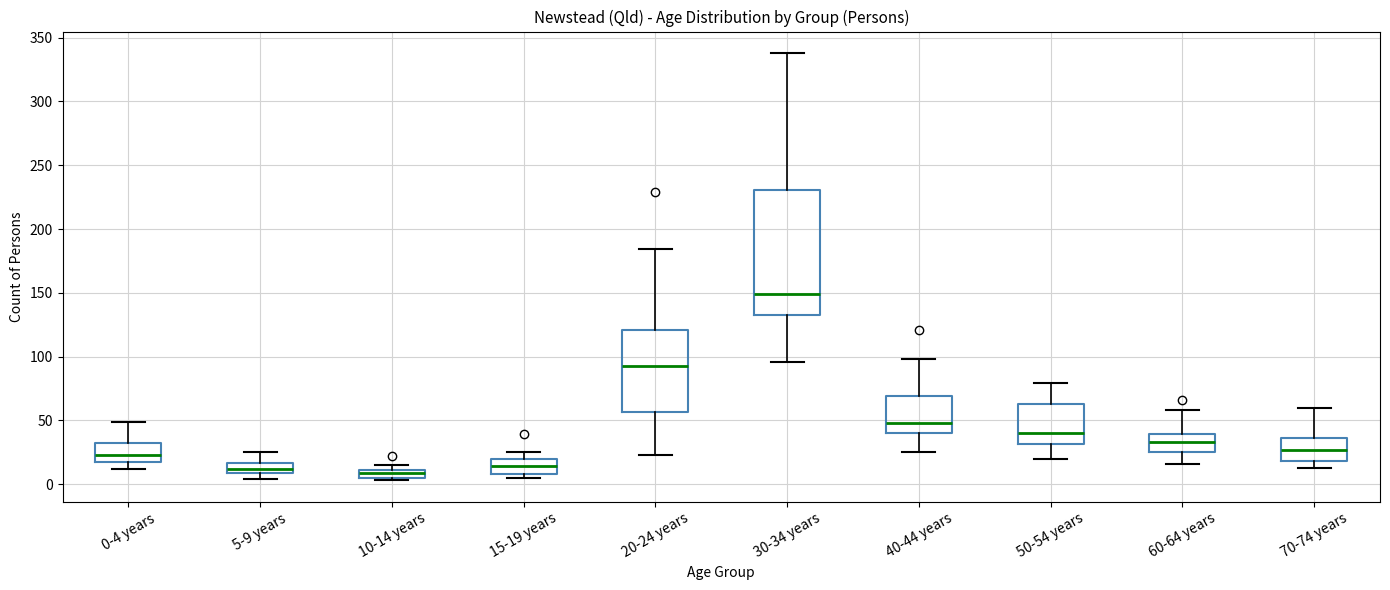

Comparing the boxes themselves (not the whiskers), which one is the tallest?

30-34 years